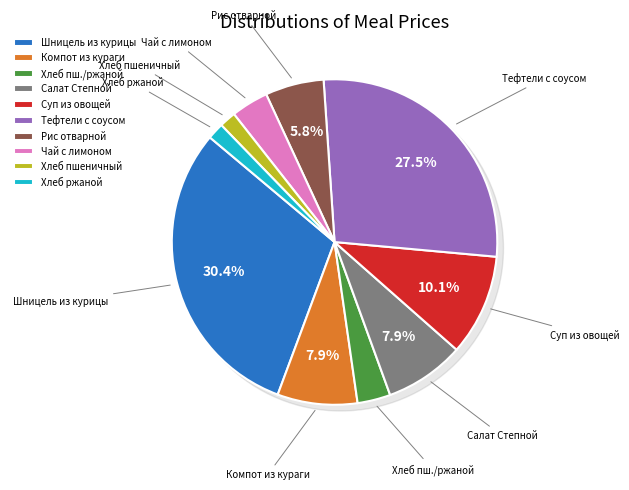

Does Компот из кураги account for over 50% of the chart?

No